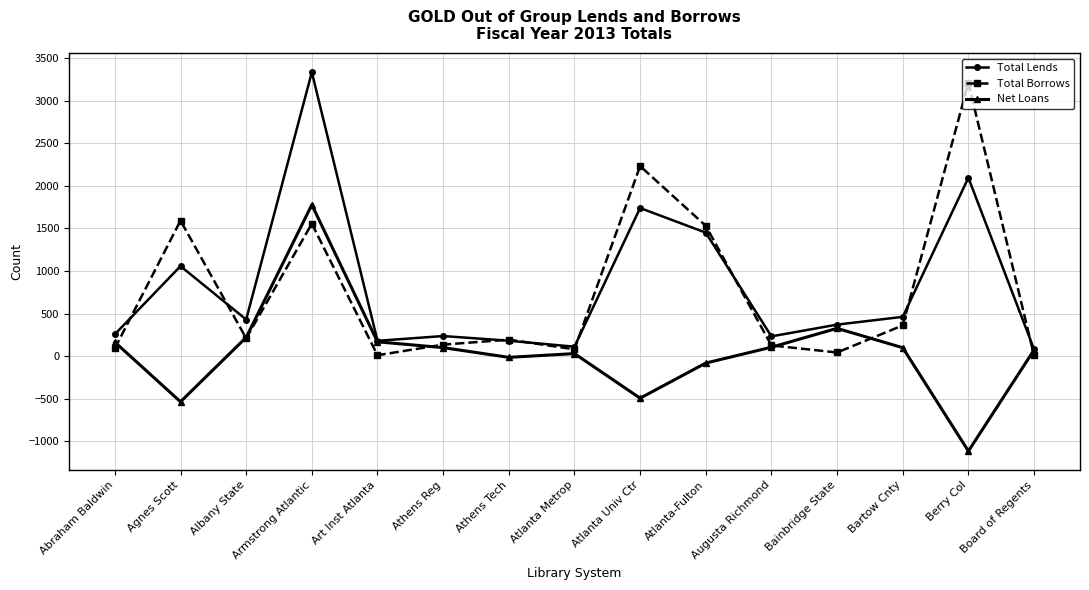

What is the spread (max minus min) of values at Atlanta-Fulton?

1610